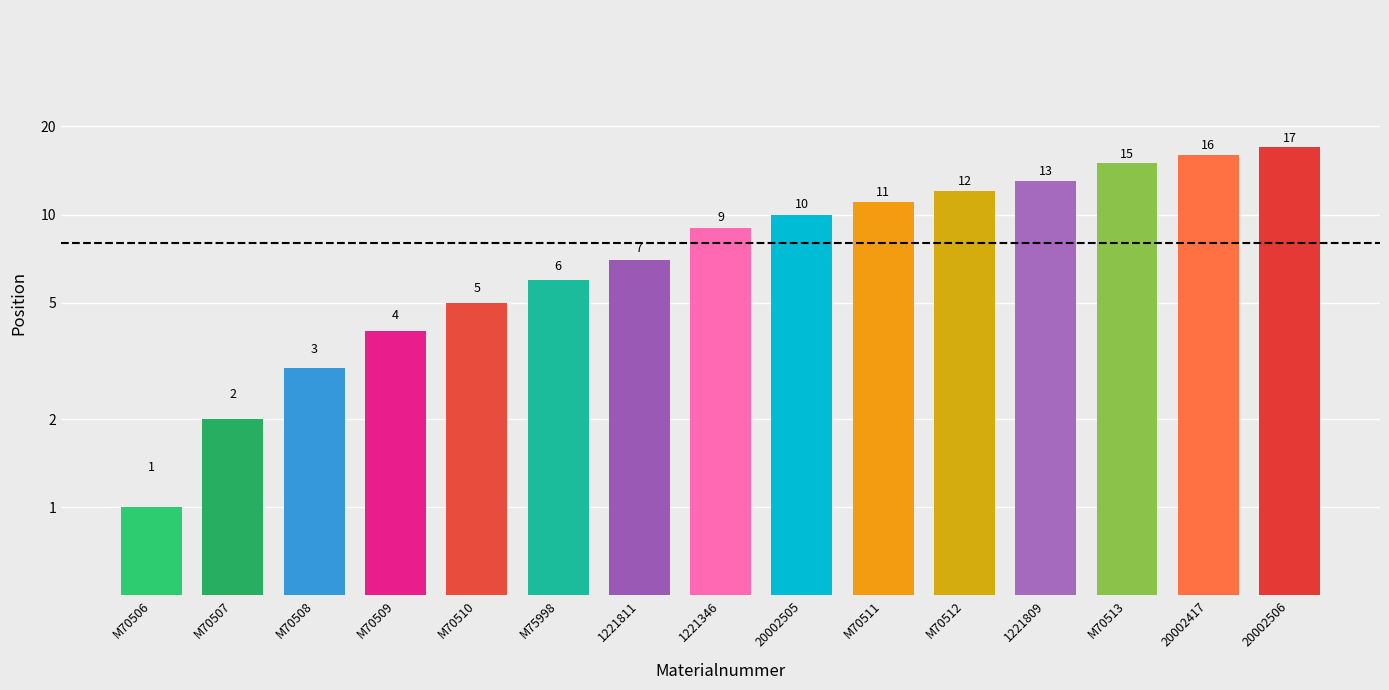

What is the smallest value displayed?

1